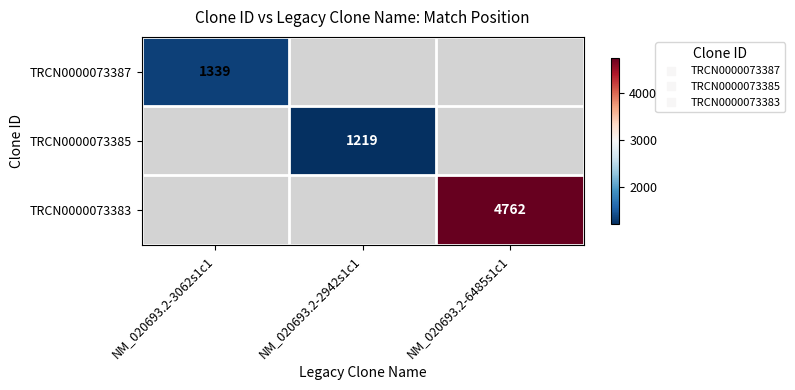

Count the number of data series in this chart.

3